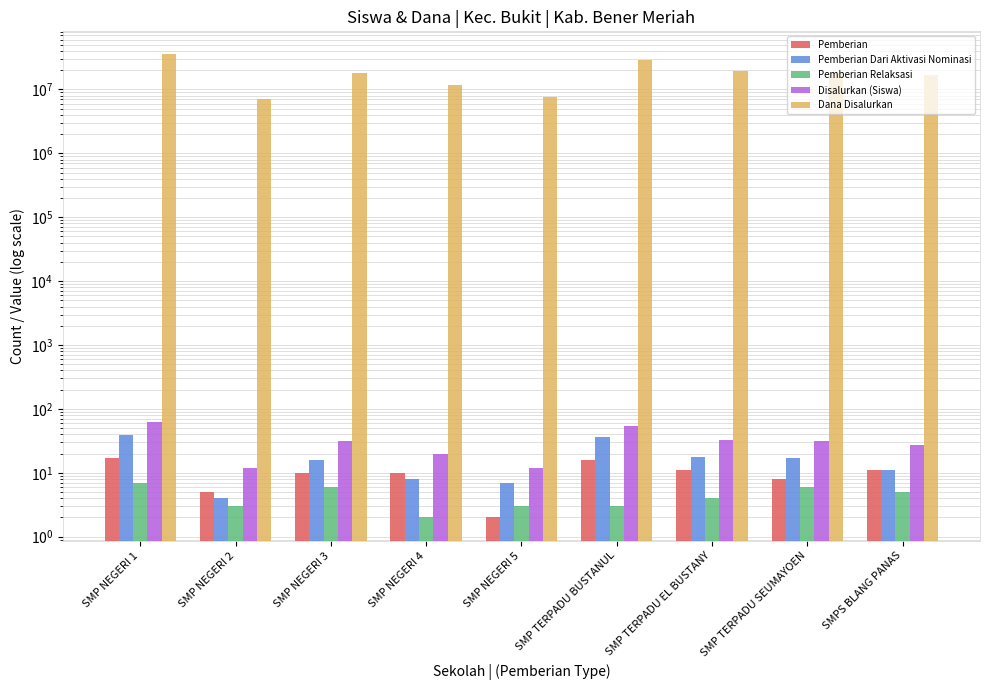

Is the value of Pemberian at SMP TERPADU BUSTANUL greater than the value of Pemberian Dari Aktivasi Nominasi at SMP NEGERI 4?

Yes